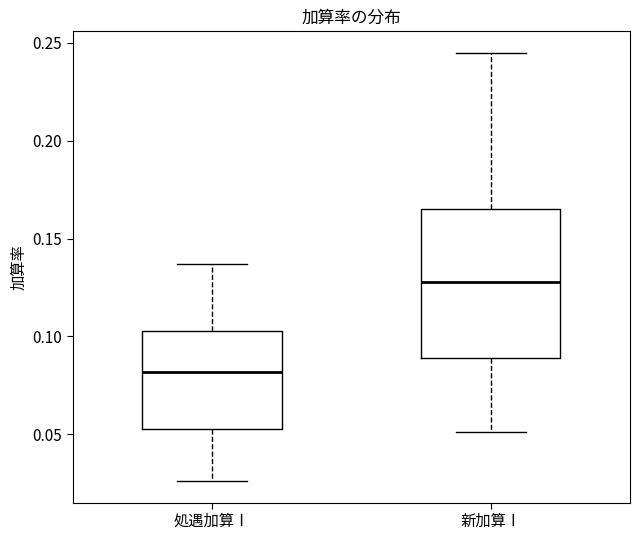

Reading left to right, transcribe this box plot: for each box, give where its median line is, the range the box spans, and where its two whiskers end, as read against the y-axis. The values are not printed on the chart, so give them approximately, as read against the axis.

処遇加算Ⅰ: median 0.080, box 0.055 to 0.105, whiskers 0.025 to 0.135
新加算Ⅰ: median 0.130, box 0.090 to 0.165, whiskers 0.050 to 0.245